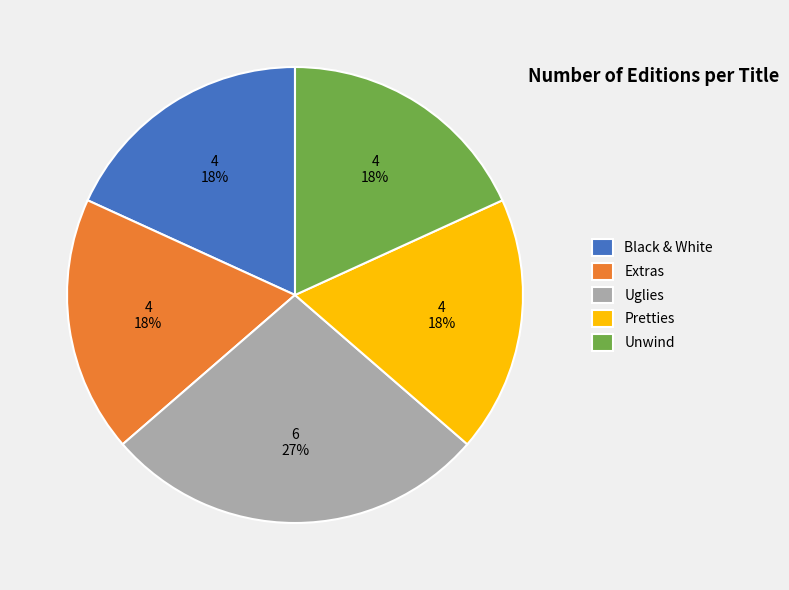

Does Black & White account for over 50% of the chart?

No